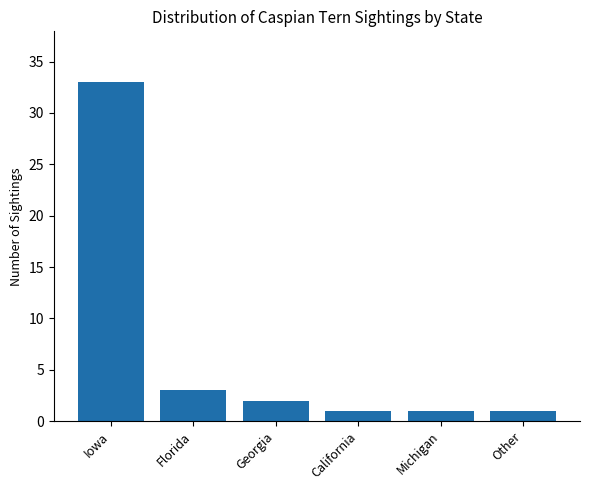

The chart shows a value of 1 at California. True or false?

True